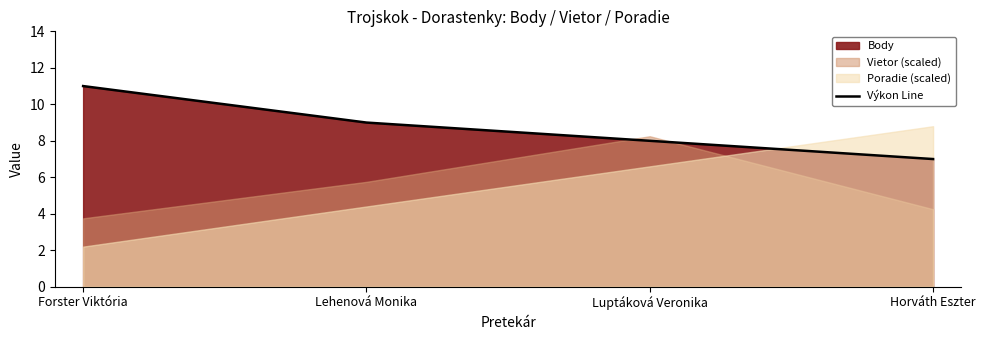

What is the sum of all values?

35